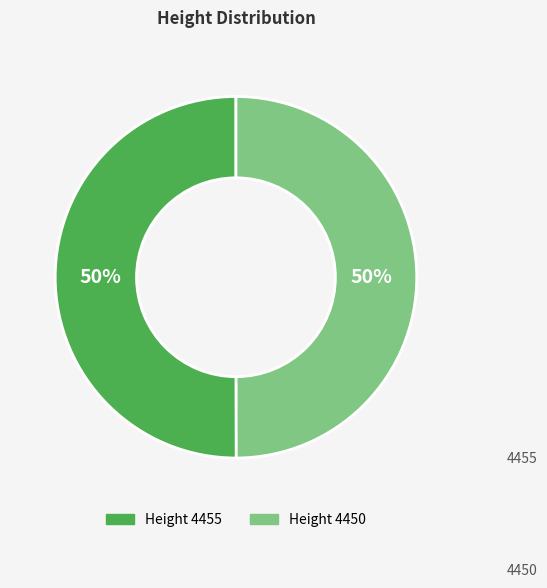

To the nearest percent, what is the average slice percentage?

50%